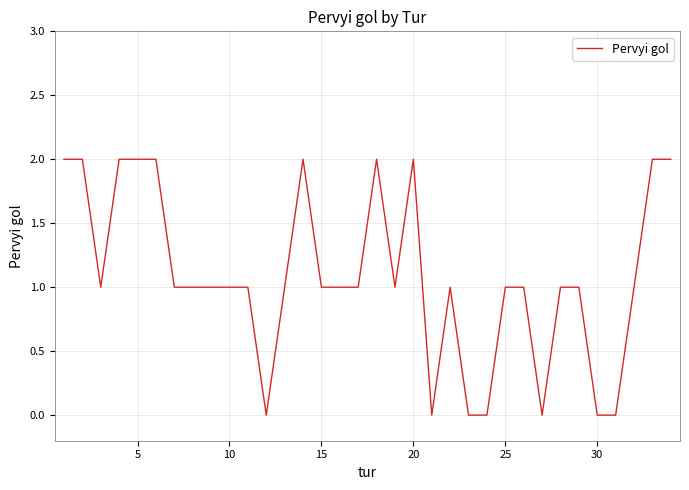

How many values are between 1 and 2?

27